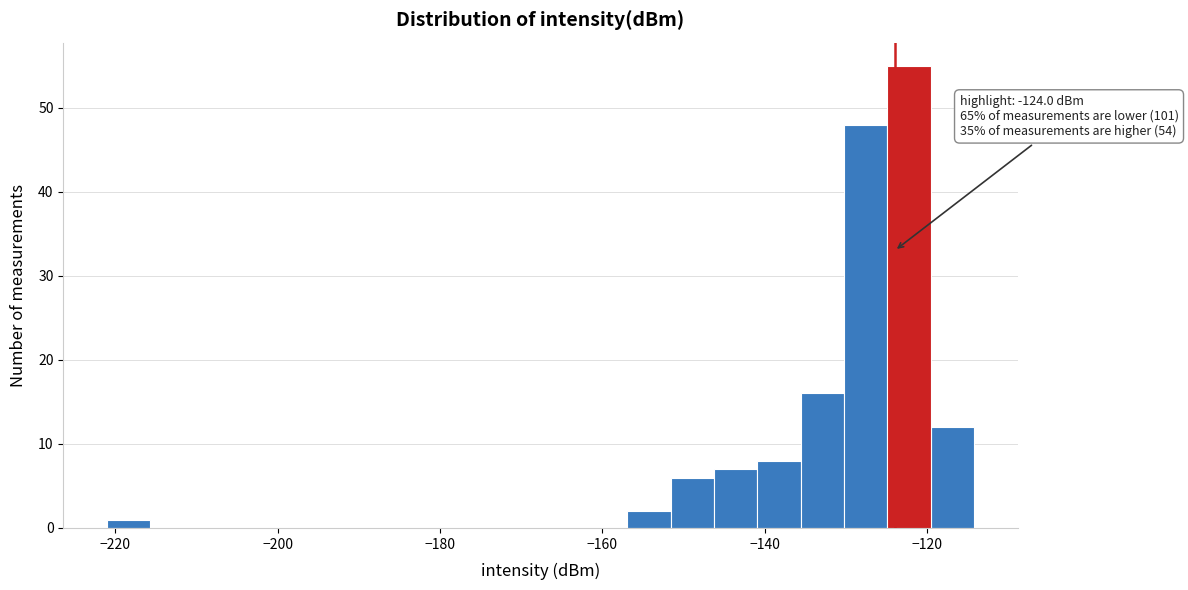

Around what value on the x-axis is the tallest bar? Give the approximate position of its centre, as read against the axis.

-122